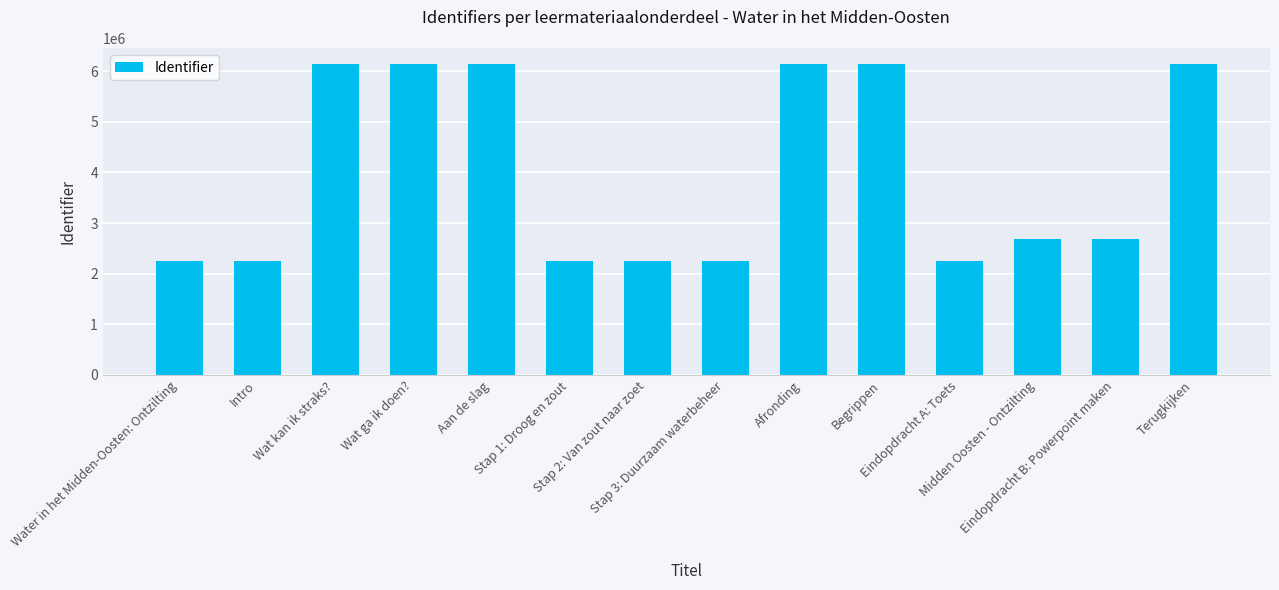

Does the chart contain stacked bars?

No